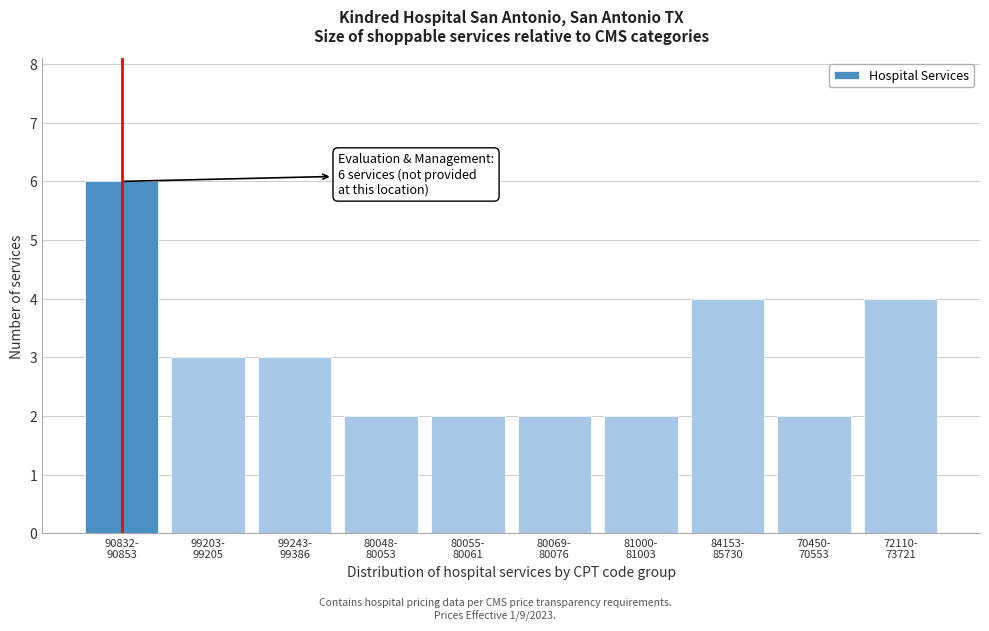

Reading left to right, list all the values displayed in this chart.

6	3	3	2	2	2	2	4	2	4